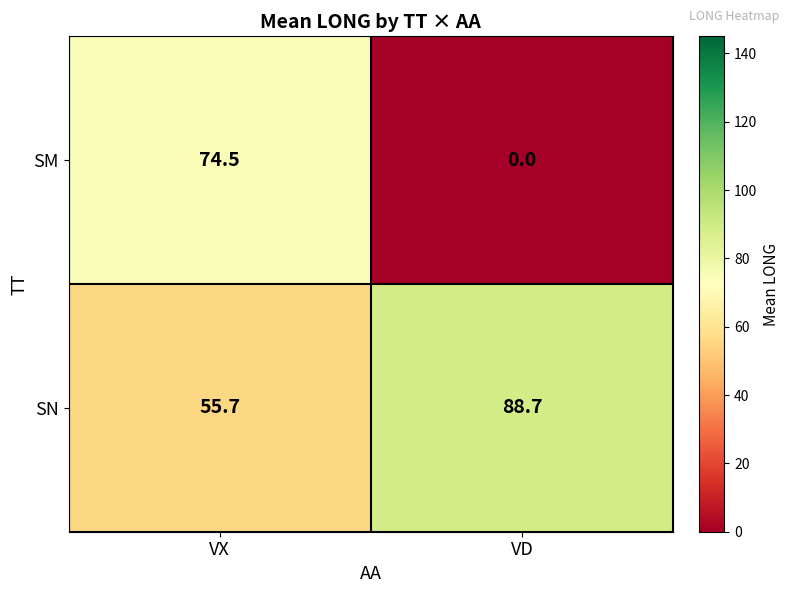

At which label does SM first exceed 74?

VX